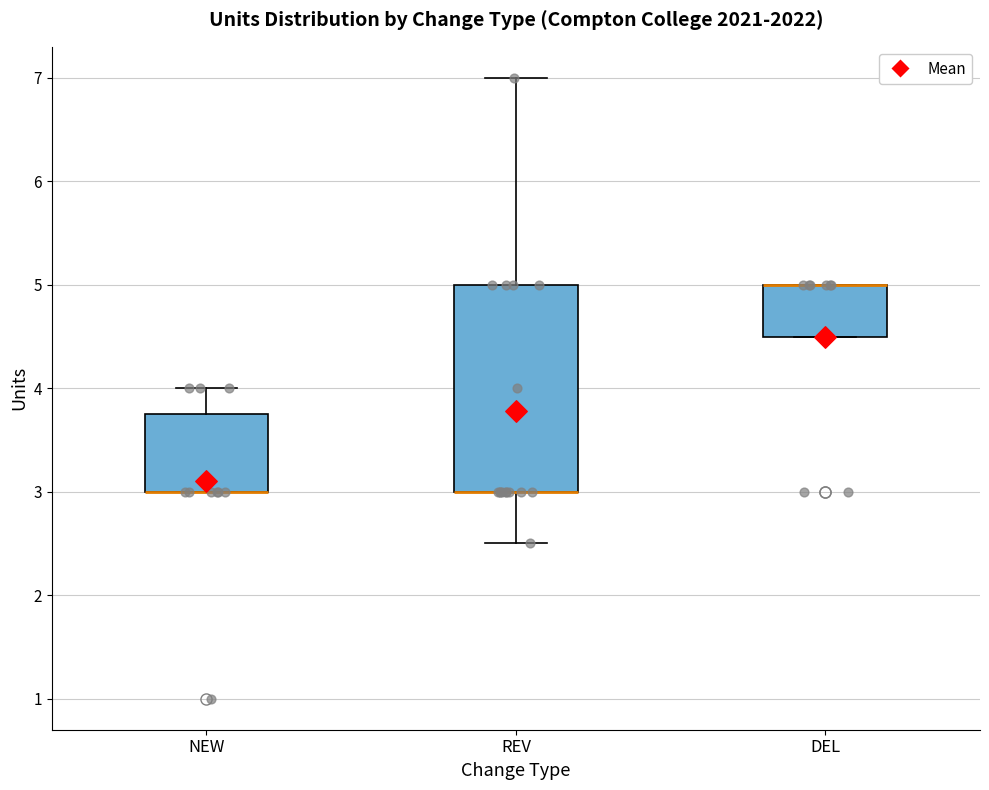

Which box is the tallest, from its lower edge to its upper edge?

REV